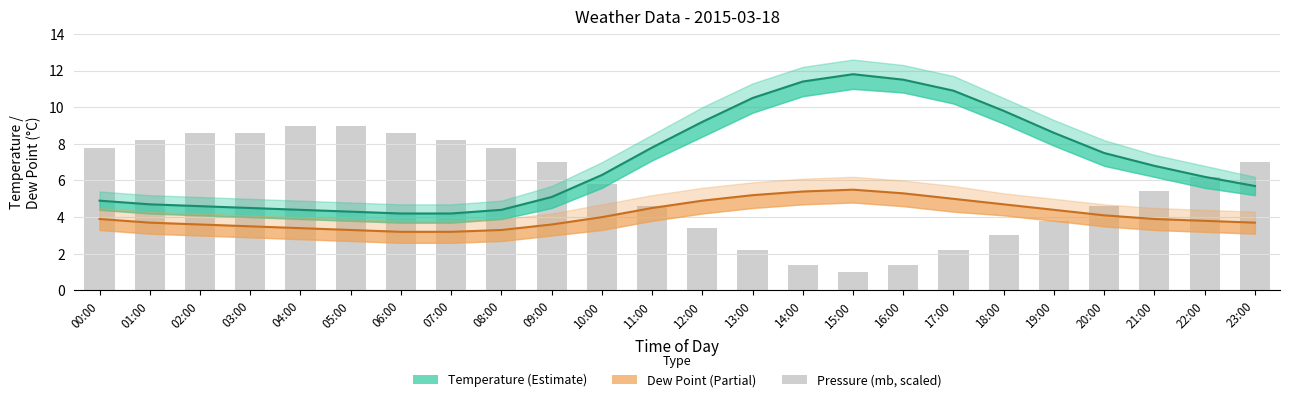

Is it true that Dew Point (°C) equals 4.9 at 12:00?

True